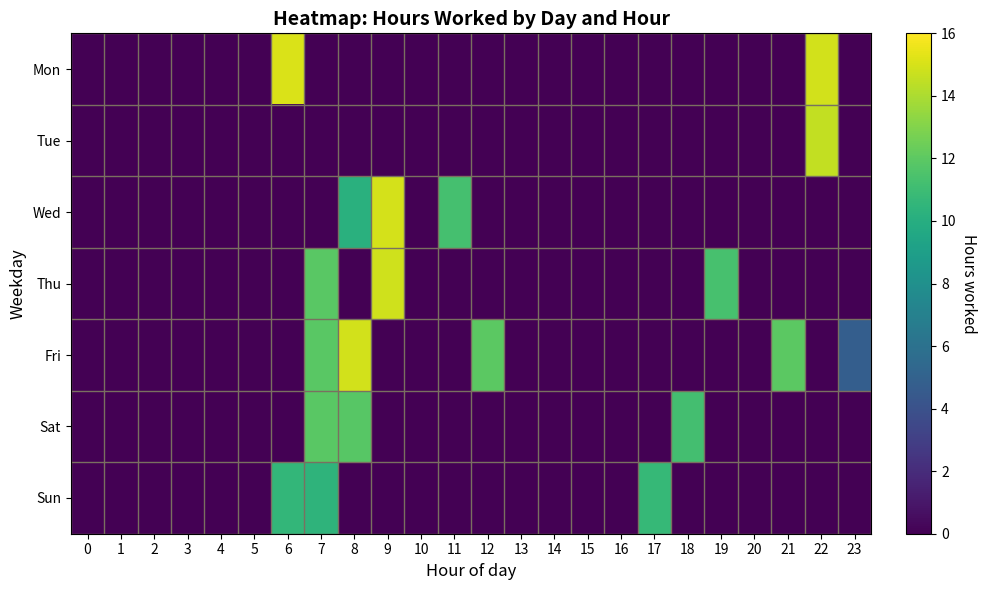

At which category is the sum across all series the highest?

7